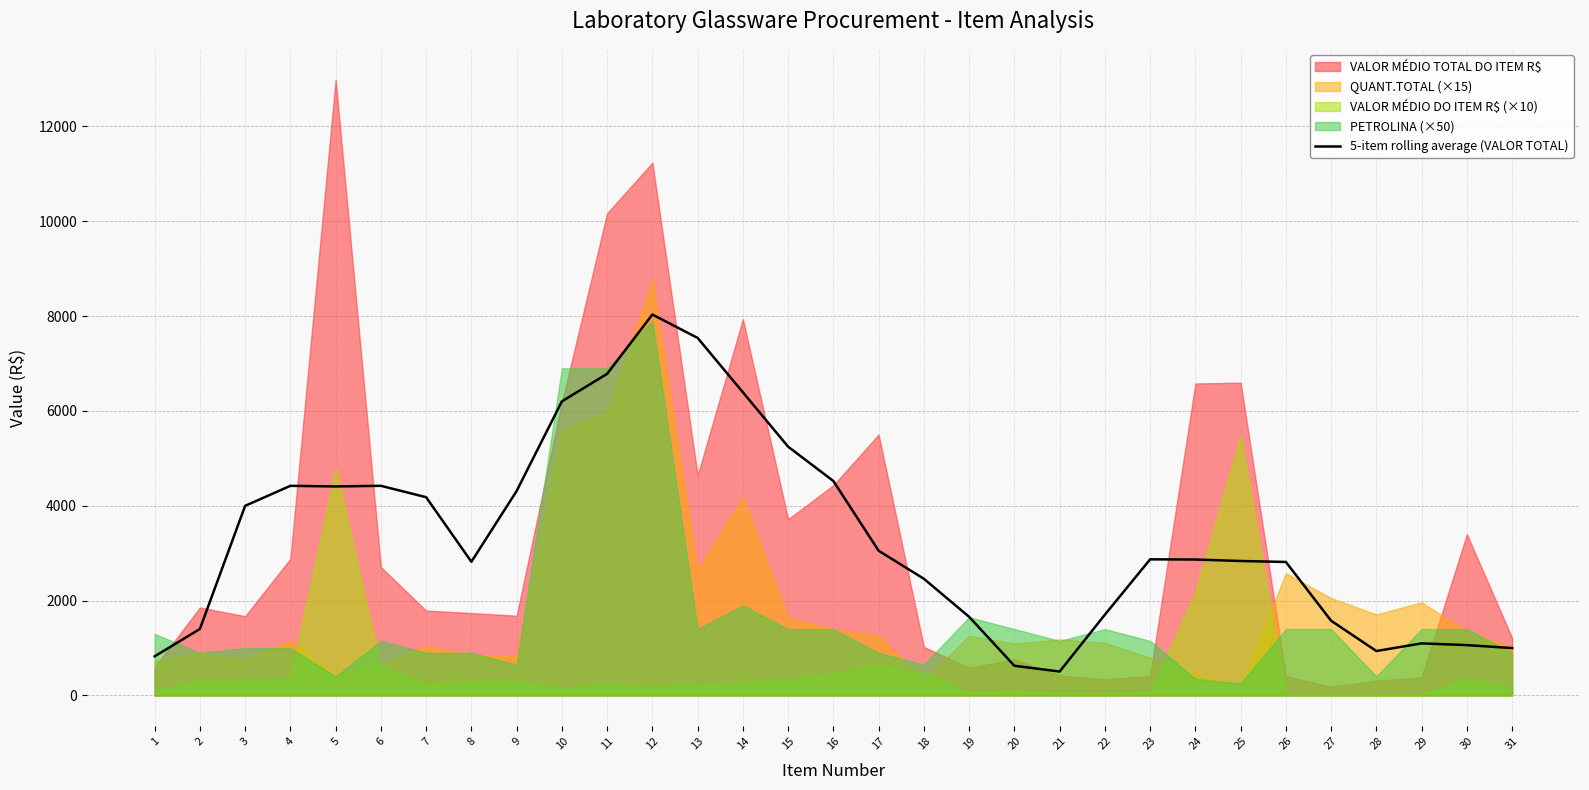

How many data points are above 2867?

16